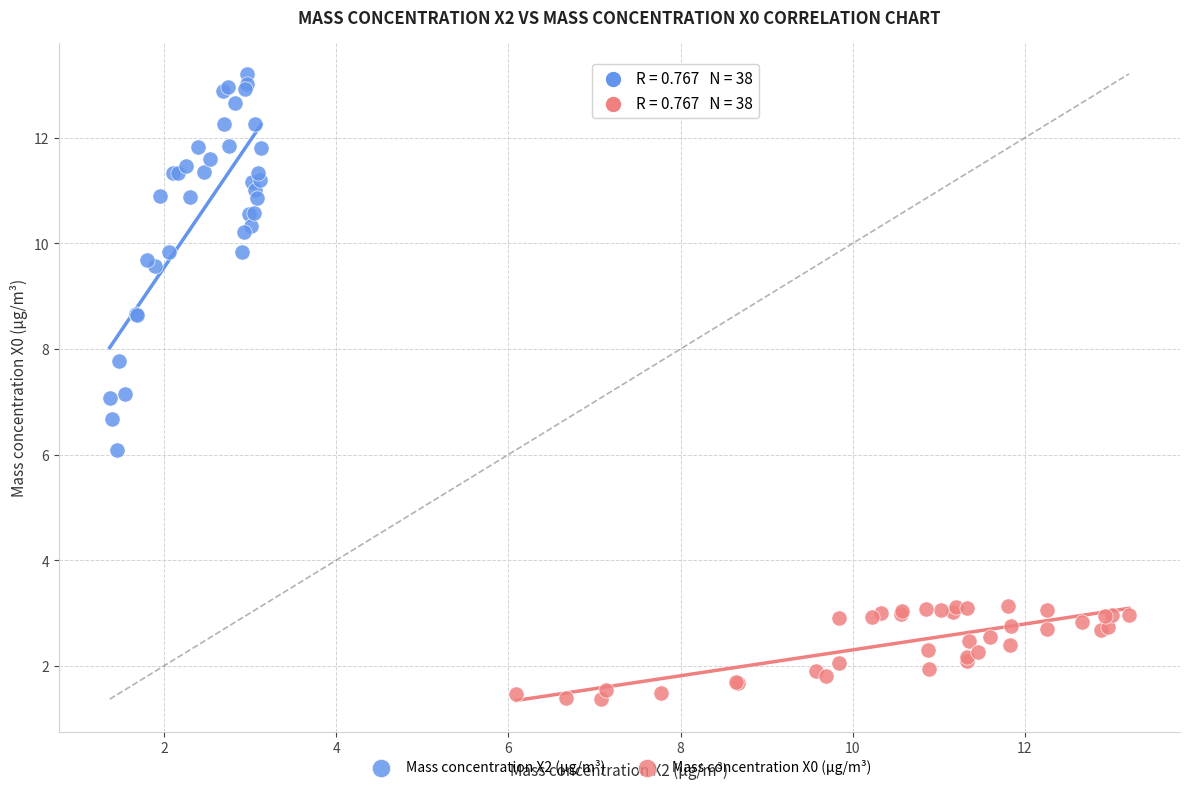

Which series has the largest Y range (max minus min)?

Mass concentration X2 (μg/m³)